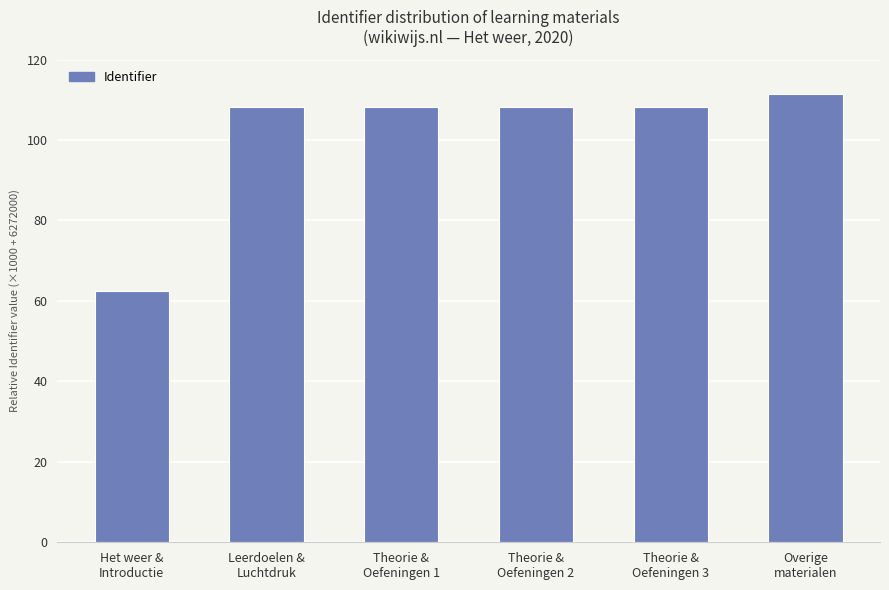

What is the label of the 4th bar from the right?

Theorie &
Oefeningen 1